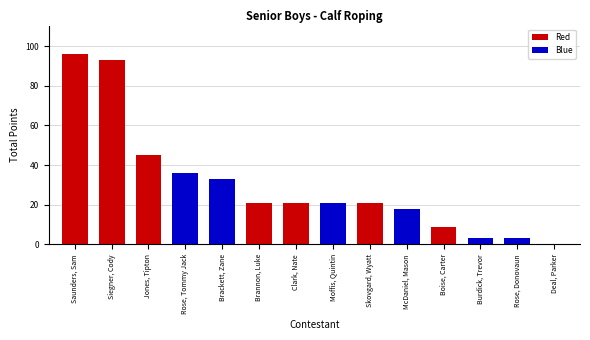

Reading left to right, what are all the values shown in this chart?

Saunders, Sam=96	Siegner, Cody=93	Jones, Tipton=45	Rose, Tommy Jack=36	Brackett, Zane=33	Brannon, Luke=21	Clark, Nate=21	Moffis, Quintin=21	Skovgard, Wyatt=21	McDaniel, Mason=18	Boise, Carter=9	Burdick, Trevor=3	Rose, Donovaun=3	Deal, Parker=0